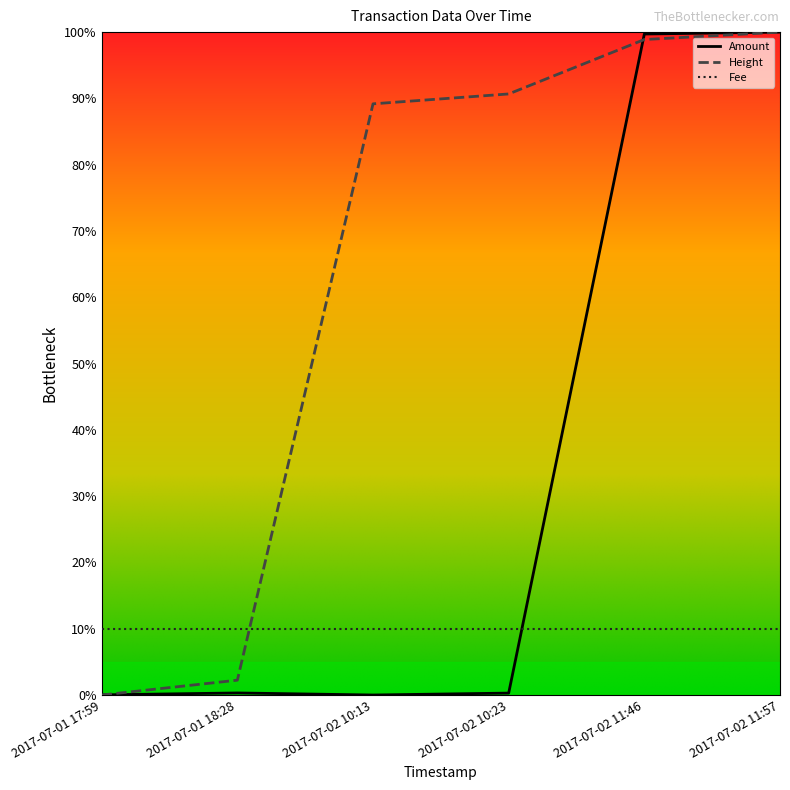

Rank the series by their average value, from lowest to highest.

Fee, Amount, Height